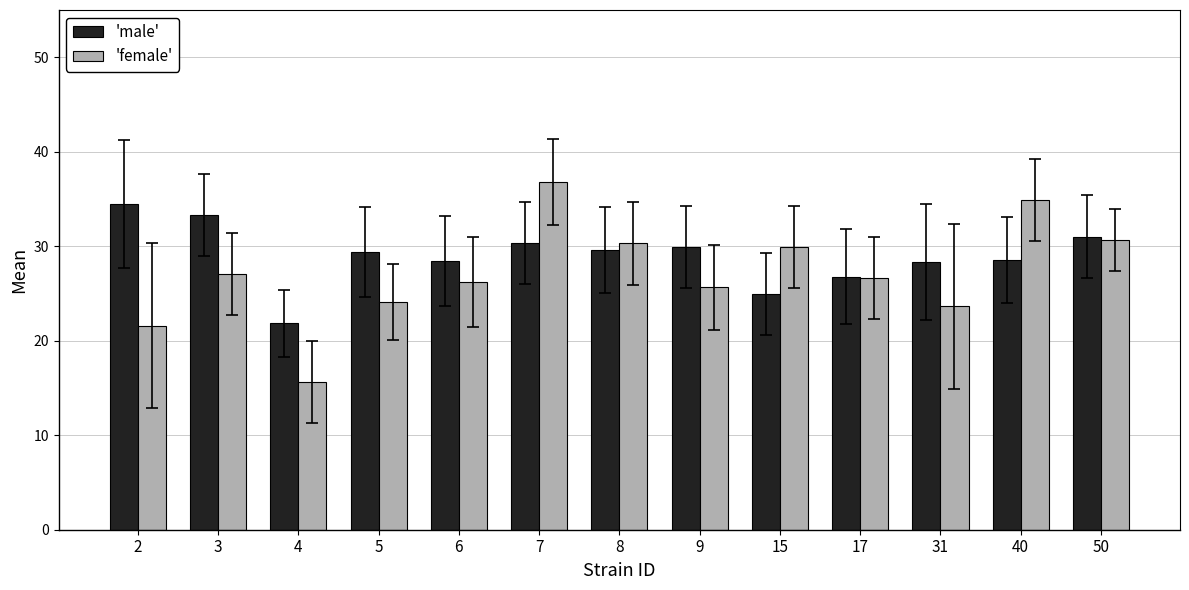

Which label corresponds to the largest value in the chart?

7